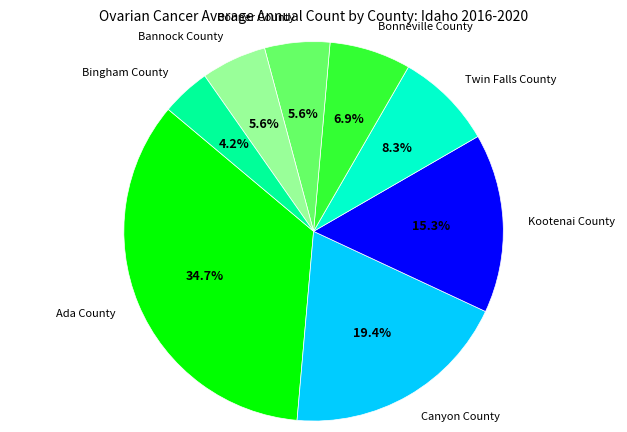

Is there any slice that represents more than half of the pie?

No